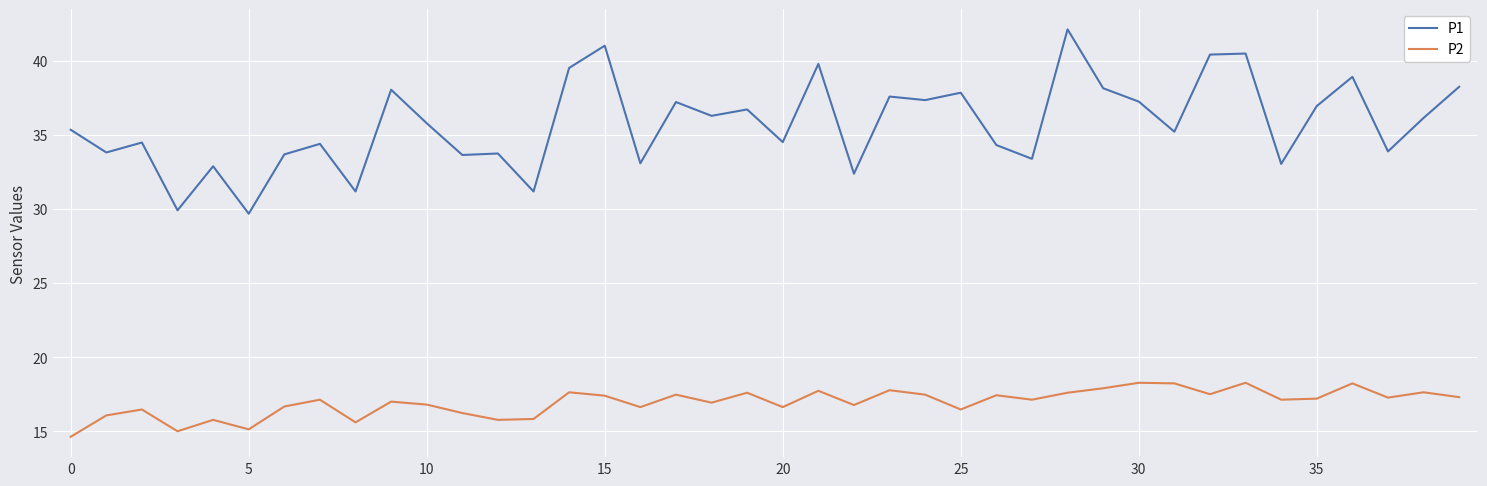

What is the smallest value displayed?

14.6